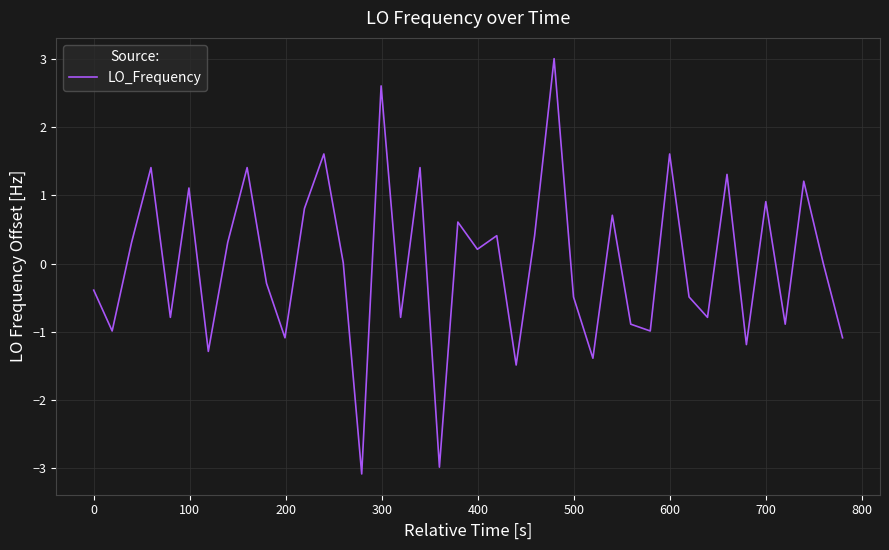

What is the difference between the maximum and minimum values?

6.1